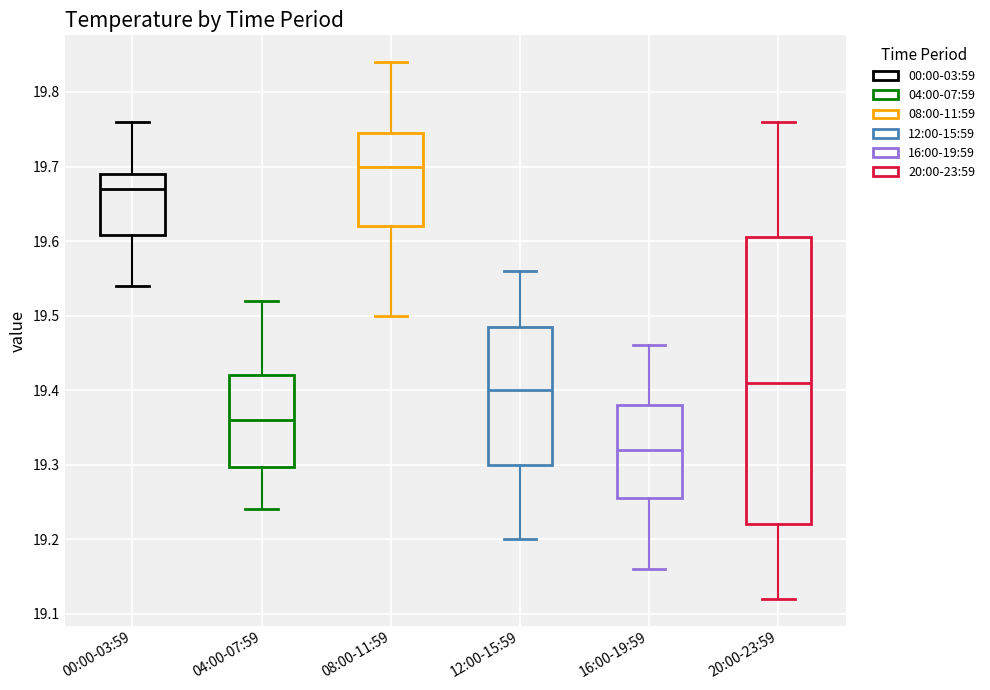

Reading left to right, read every box against the y-axis: the position of its median line, the range the box covers, and the ends of its whiskers. The values are not printed on the chart, so give them approximately, as read against the axis.

00:00-03:59: median 19.67, box 19.61 to 19.69, whiskers 19.54 to 19.76
04:00-07:59: median 19.36, box 19.30 to 19.42, whiskers 19.24 to 19.52
08:00-11:59: median 19.70, box 19.62 to 19.75, whiskers 19.50 to 19.84
12:00-15:59: median 19.40, box 19.30 to 19.49, whiskers 19.20 to 19.56
16:00-19:59: median 19.32, box 19.26 to 19.38, whiskers 19.16 to 19.46
20:00-23:59: median 19.41, box 19.22 to 19.61, whiskers 19.12 to 19.76